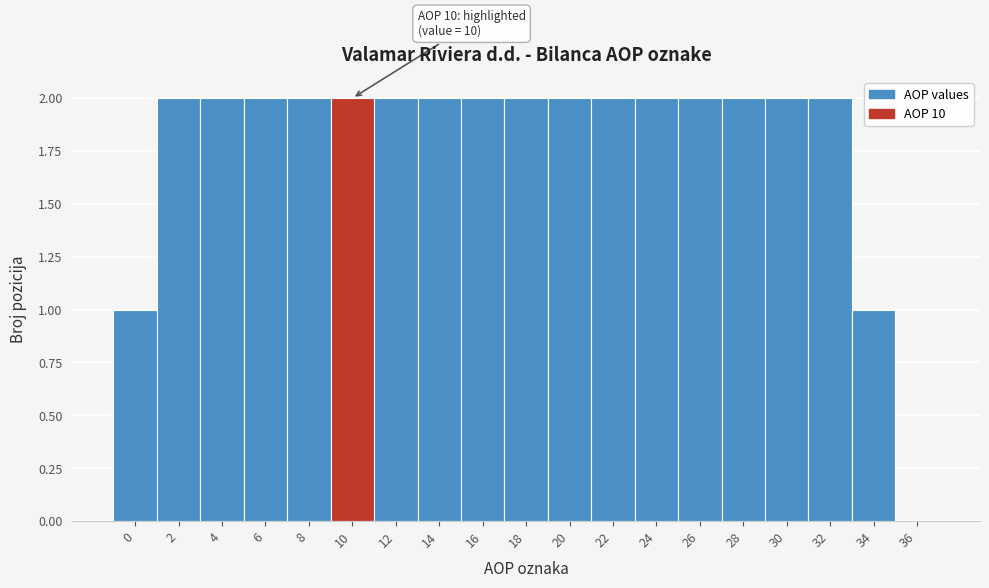

Reading left to right, extract all data points from this chart.

0=1	2=2	4=2	6=2	8=2	10=2	12=2	14=2	16=2	18=2	20=2	22=2	24=2	26=2	28=2	30=2	32=2	34=1	36=0